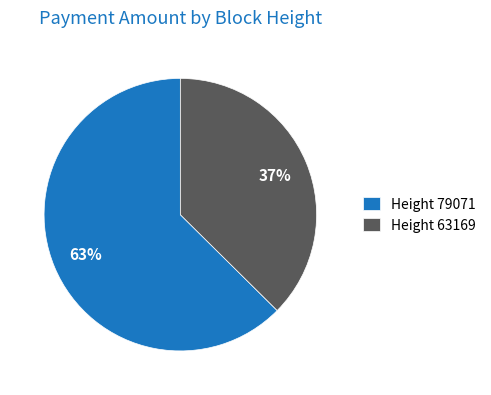

To the nearest percent, what percentage of the pie is Height 79071?

63%